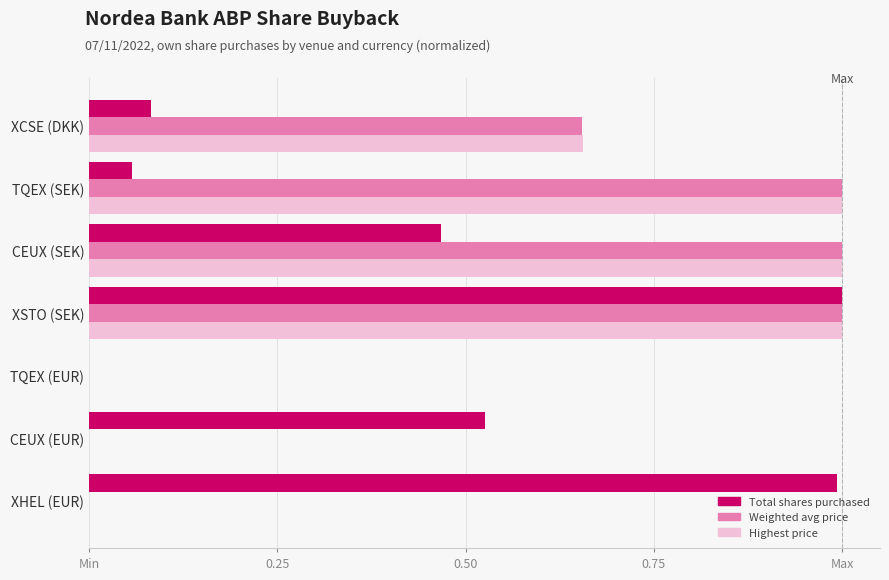

What is the sum of all Total shares purchased values?

3.1